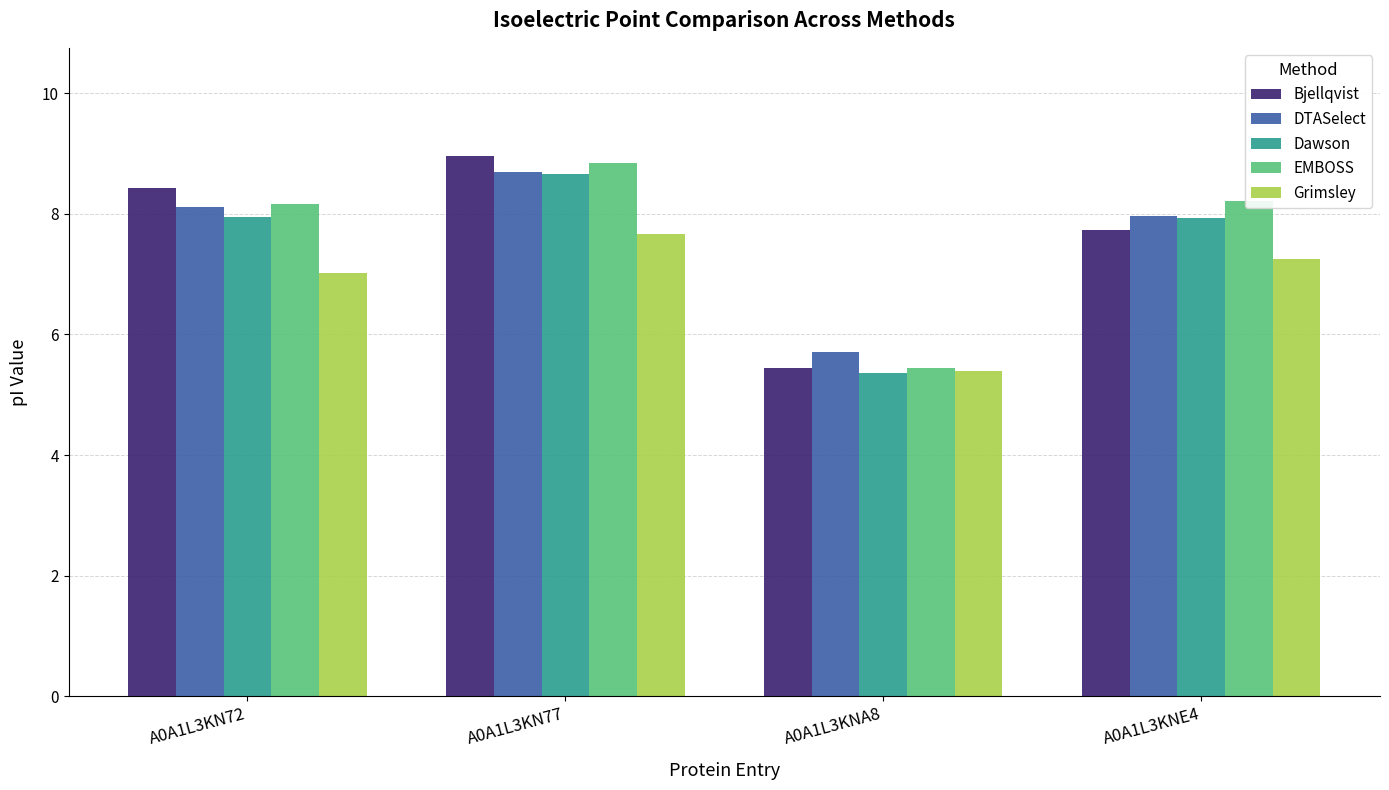

What are all the series names shown in the legend?

Bjellqvist, DTASelect, Dawson, EMBOSS, Grimsley